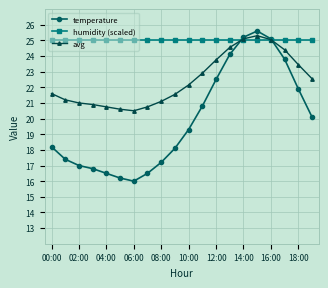

Which series has the widest spread of values?

temperature